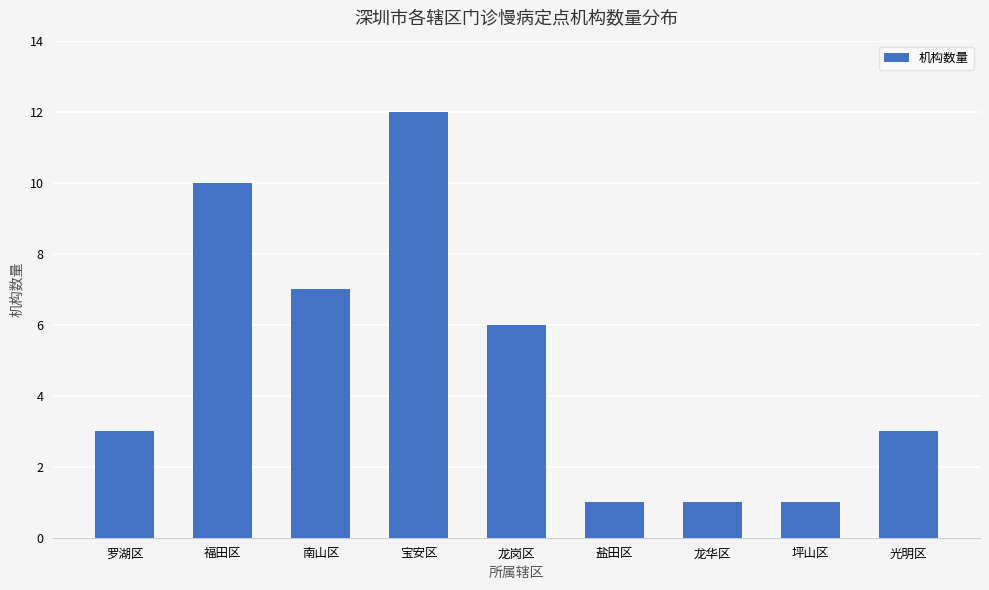

What is the maximum value shown in the chart?

12